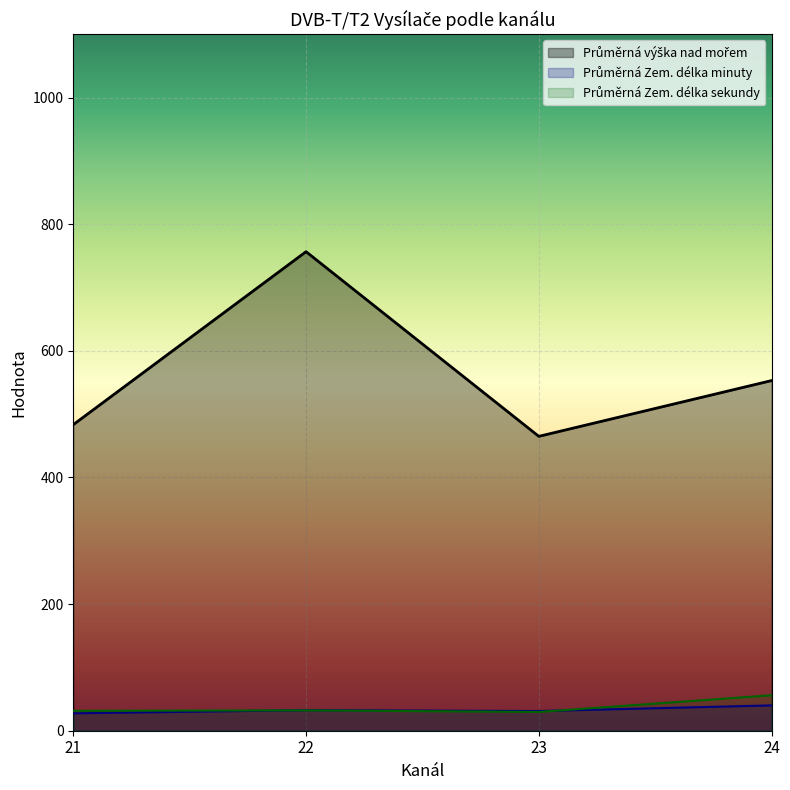

What is the difference between the maximum and second lowest values in the Průměrná Zem. délka minuty series?

8.9